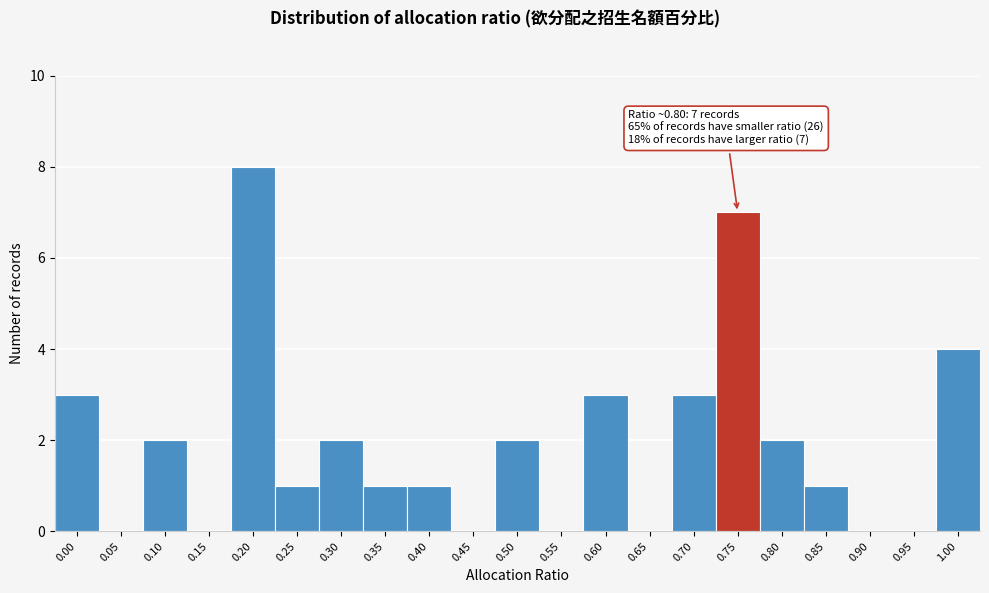

Reading left to right, what are all the values shown in this chart?

0.00=3	0.05=0	0.10=2	0.15=0	0.20=8	0.25=1	0.30=2	0.35=1	0.40=1	0.45=0	0.50=2	0.55=0	0.60=3	0.65=0	0.70=3	0.75=7	0.80=2	0.85=1	0.90=0	0.95=0	1.00=4